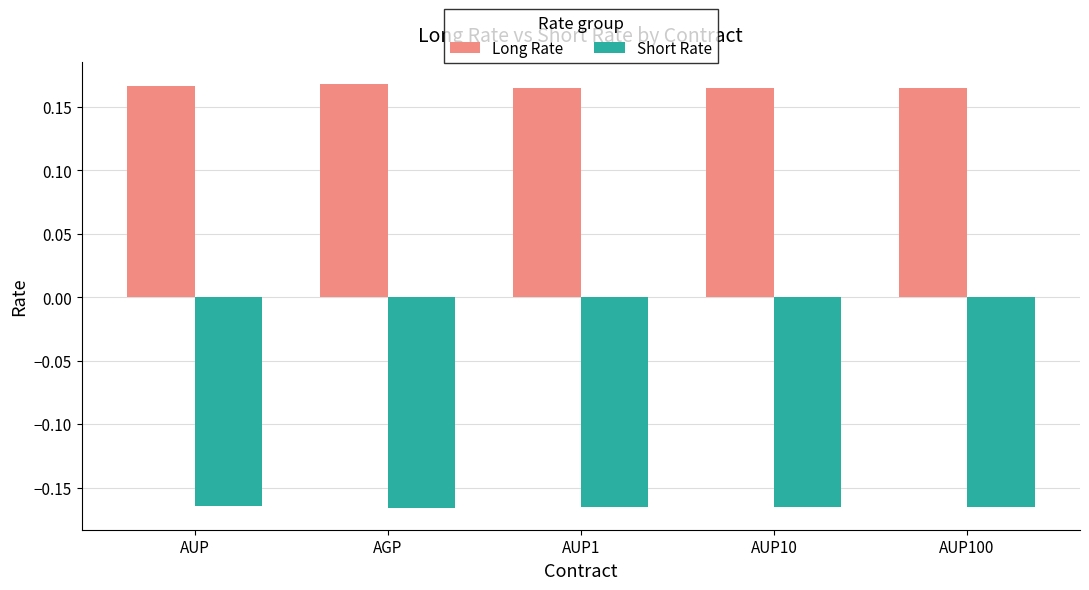

What is the spread (max minus min) of values at AUP100?

0.3